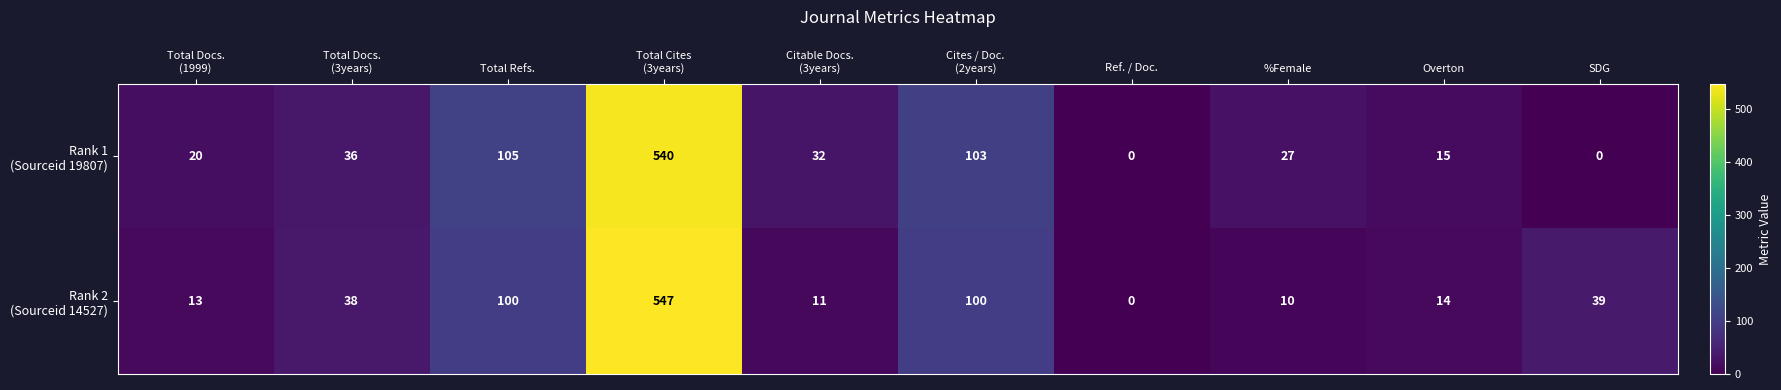

What is the greatest value displayed?

547